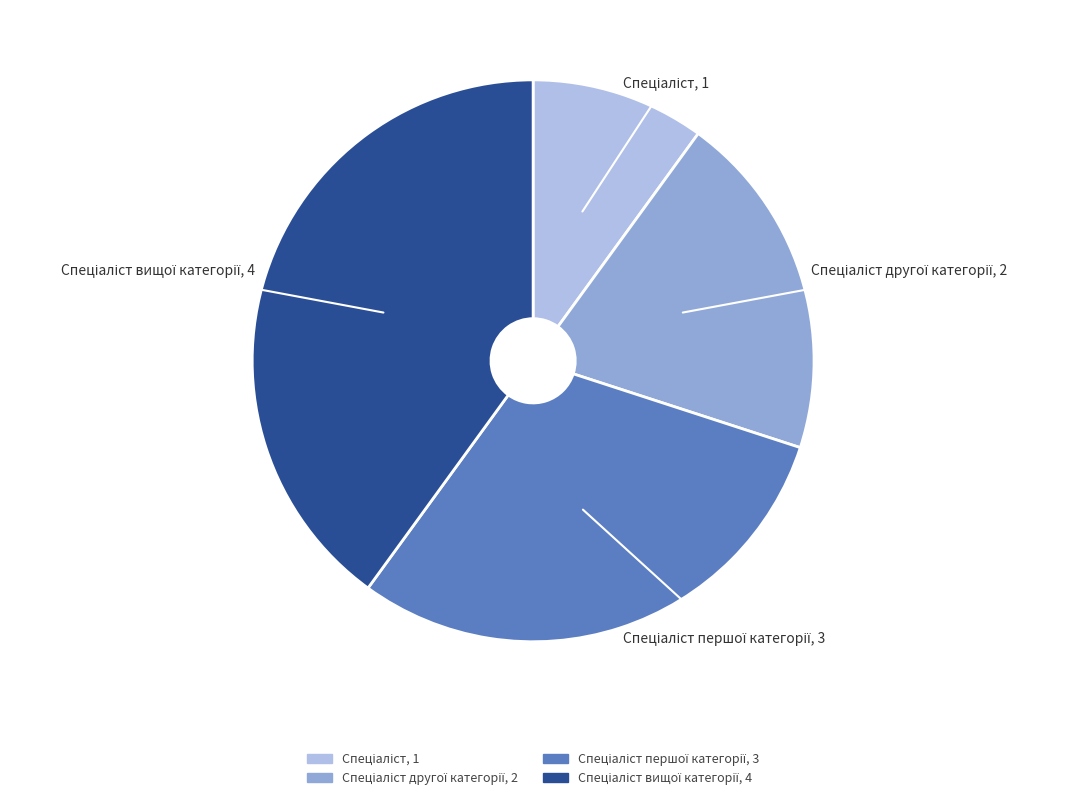

Does any single category account for the majority?

No